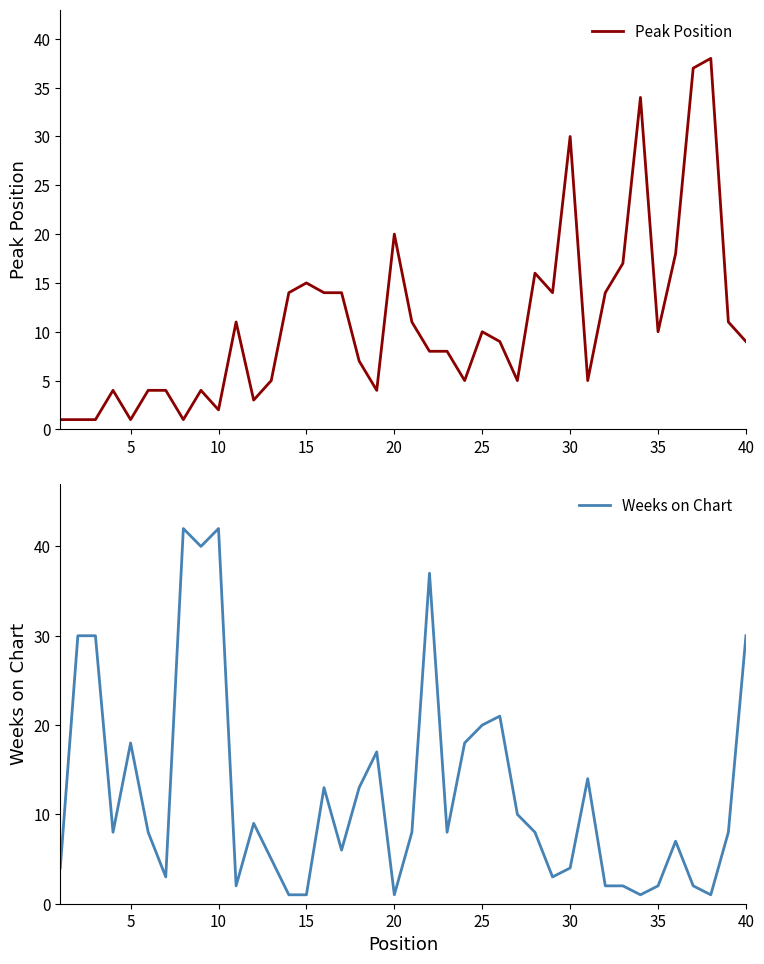

Is it true that Weeks on Chart equals 30 at 40?

True